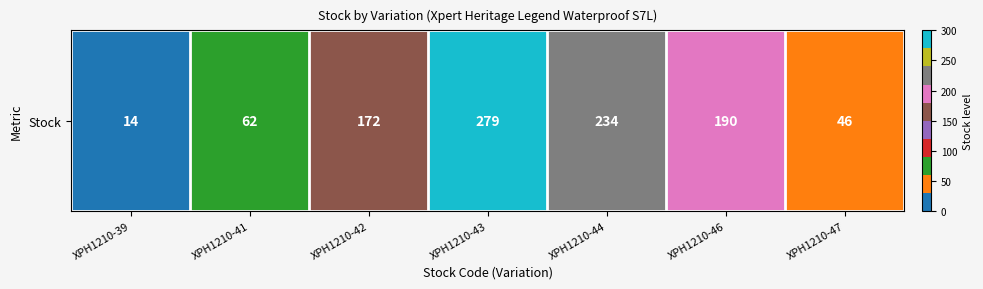

Reading right to left, what are all the values shown in this chart?

XPH1210-47=46	XPH1210-46=190	XPH1210-44=234	XPH1210-43=279	XPH1210-42=172	XPH1210-41=62	XPH1210-39=14